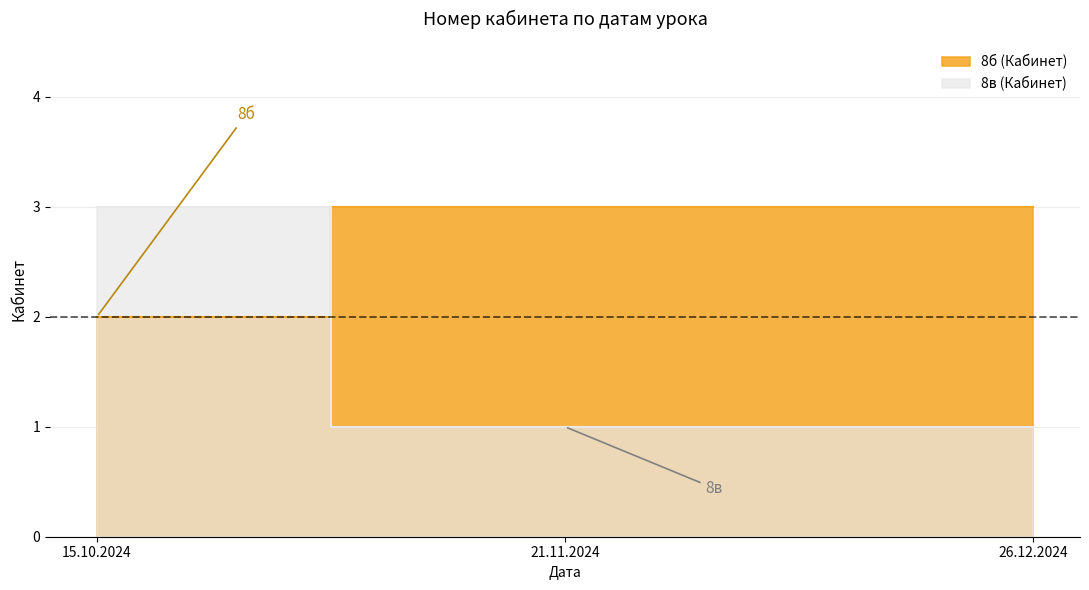

What is the total value across all series at 21.11.2024?

4